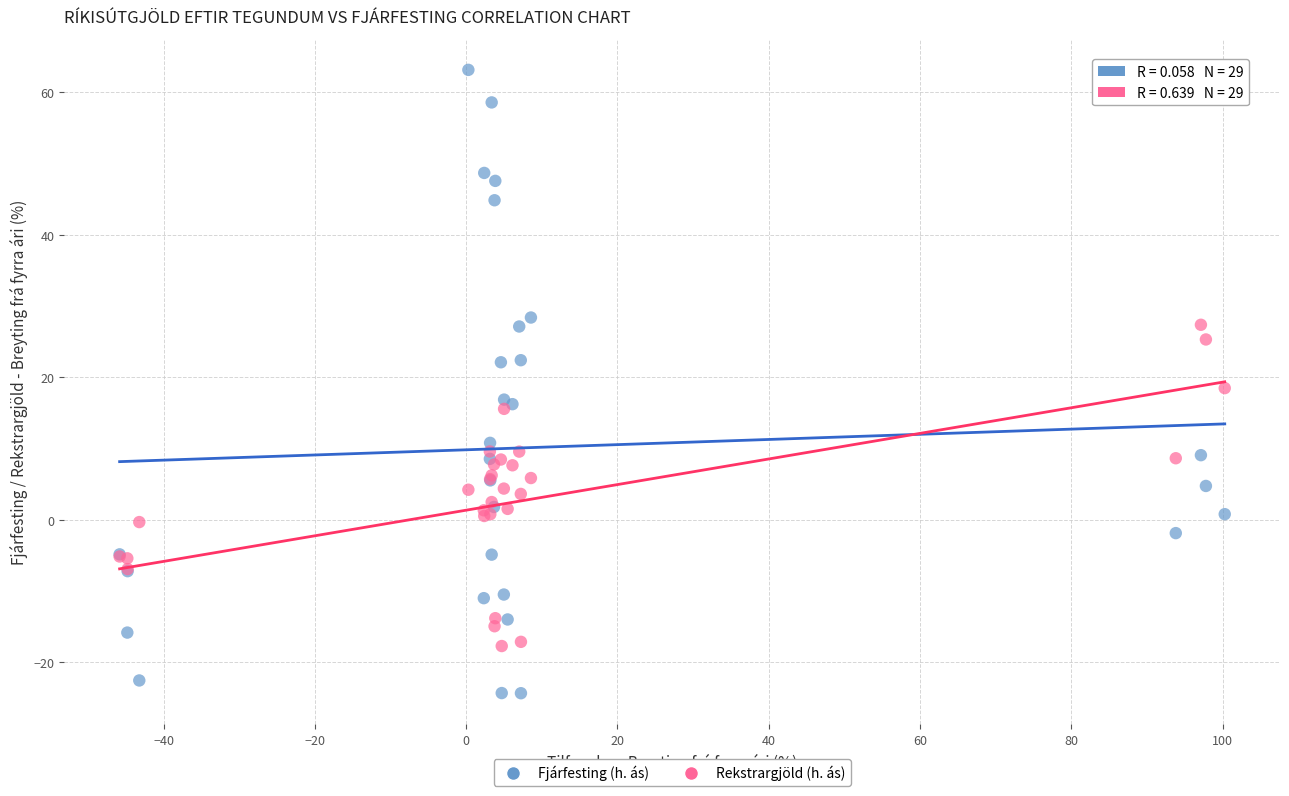

What is the X range (max minus min) for the scatter plot?

146.1